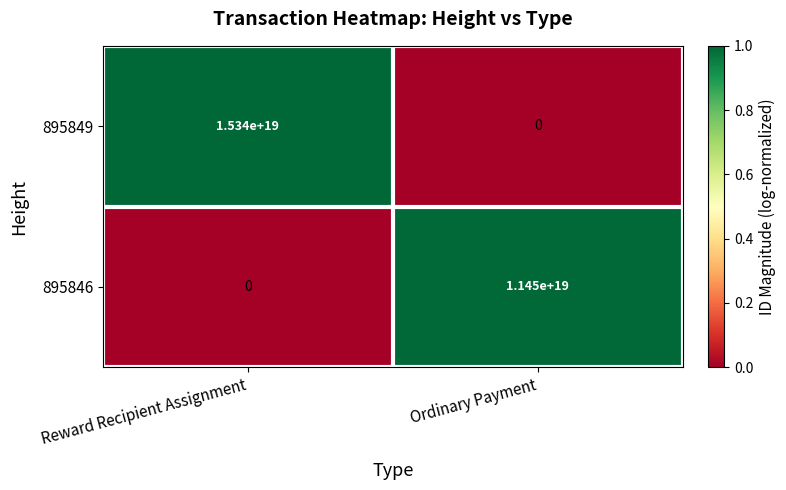

Between Reward Recipient Assignment and Ordinary Payment, which series saw the biggest shift?

895849